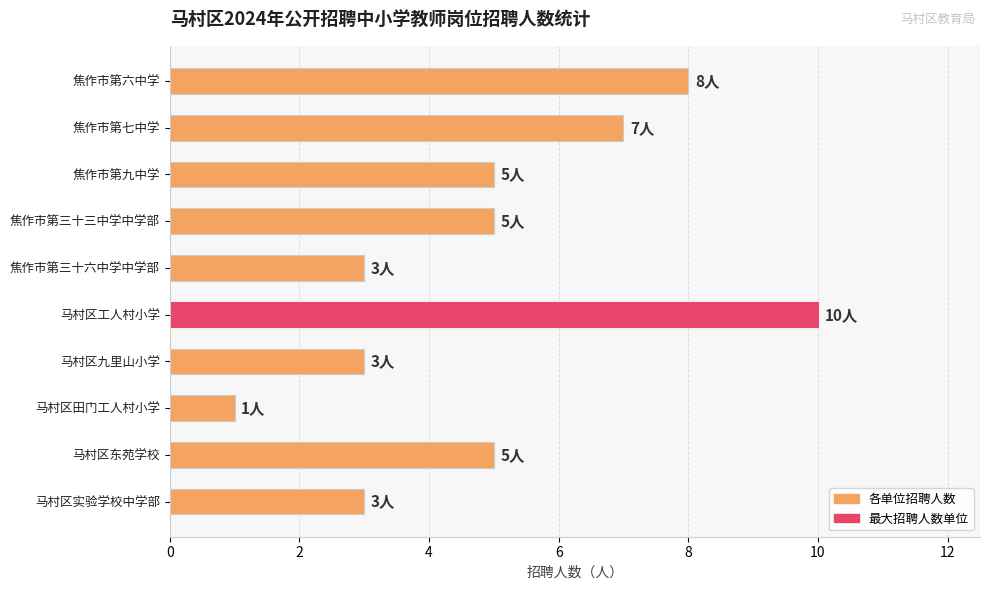

Reading bottom to top, list all the values displayed in this chart.

3	5	1	3	10	3	5	5	7	8